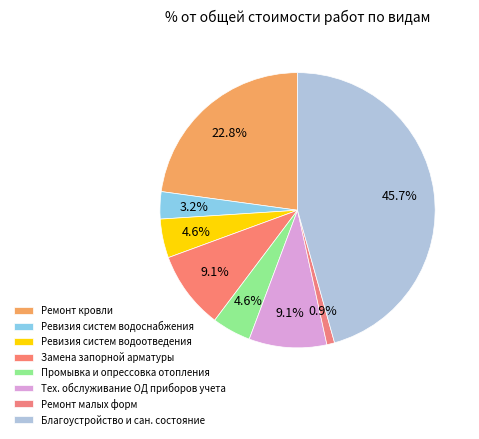

Which slice is the largest?

Благоустройство и сан. состояние